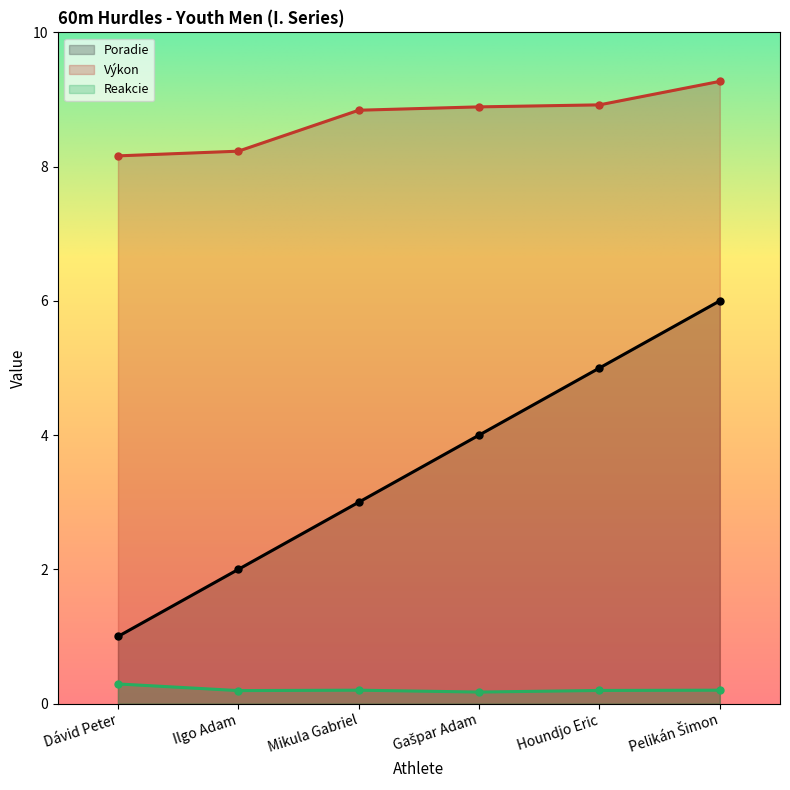

True or false: Reakcie and Výkon cross at least once.

False